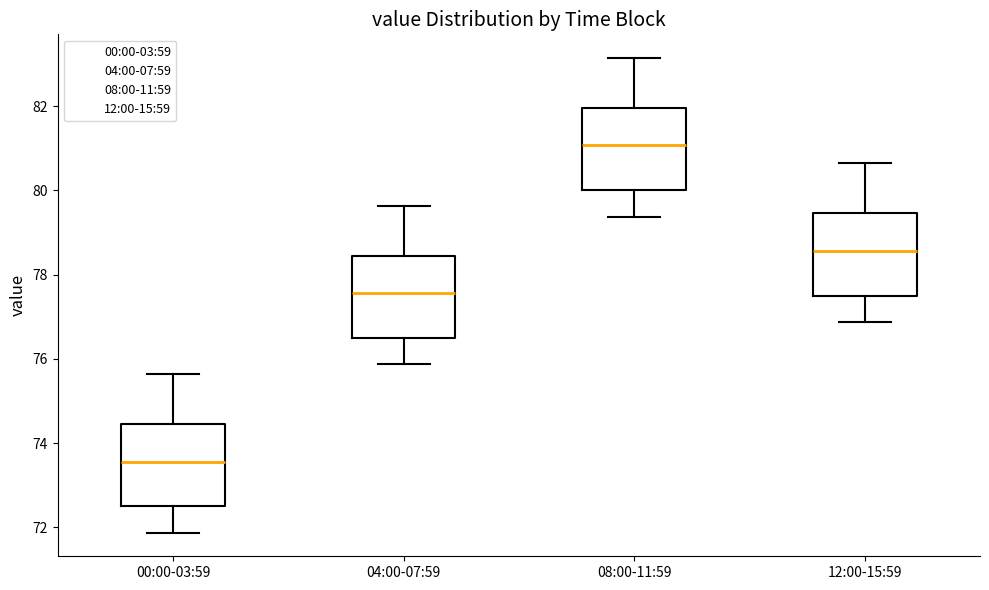

Reading left to right, transcribe this box plot: for each box, give where its median line is, the range the box spans, and where its two whiskers end, as read against the y-axis. The values are not printed on the chart, so give them approximately, as read against the axis.

00:00-03:59: median 73.6, box 72.6 to 74.4, whiskers 71.8 to 75.6
04:00-07:59: median 77.6, box 76.6 to 78.4, whiskers 75.8 to 79.6
08:00-11:59: median 81.0, box 80.0 to 82.0, whiskers 79.4 to 83.2
12:00-15:59: median 78.6, box 77.6 to 79.4, whiskers 76.8 to 80.6